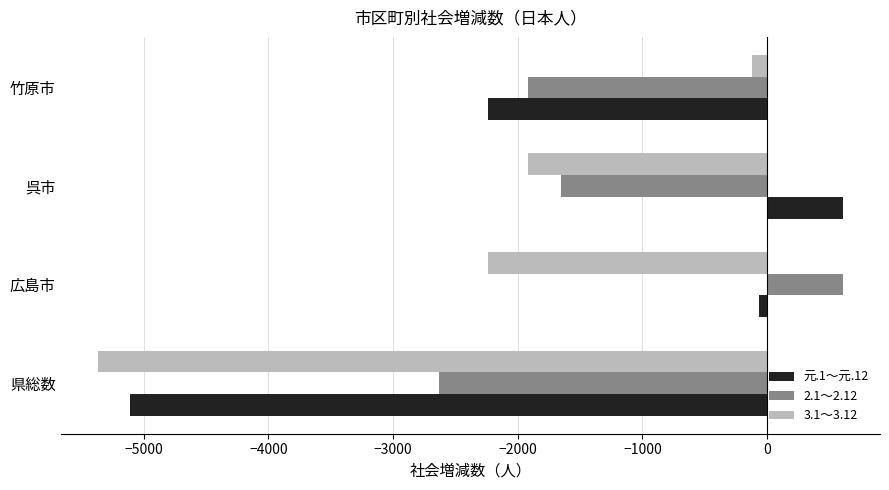

Which series has the widest spread of values?

元.1～元.12